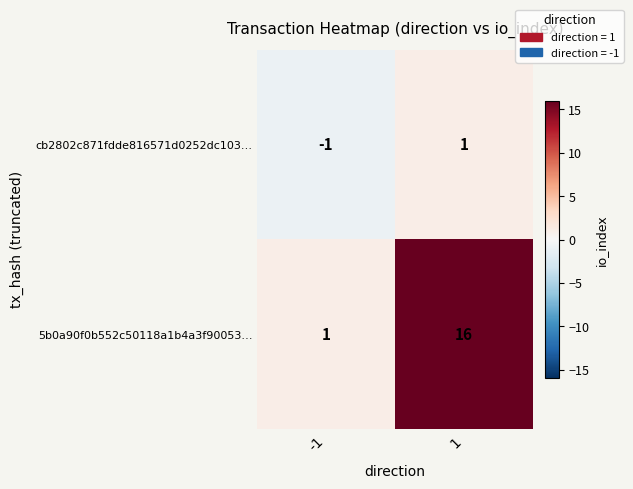

What is the maximum value shown in the chart?

16